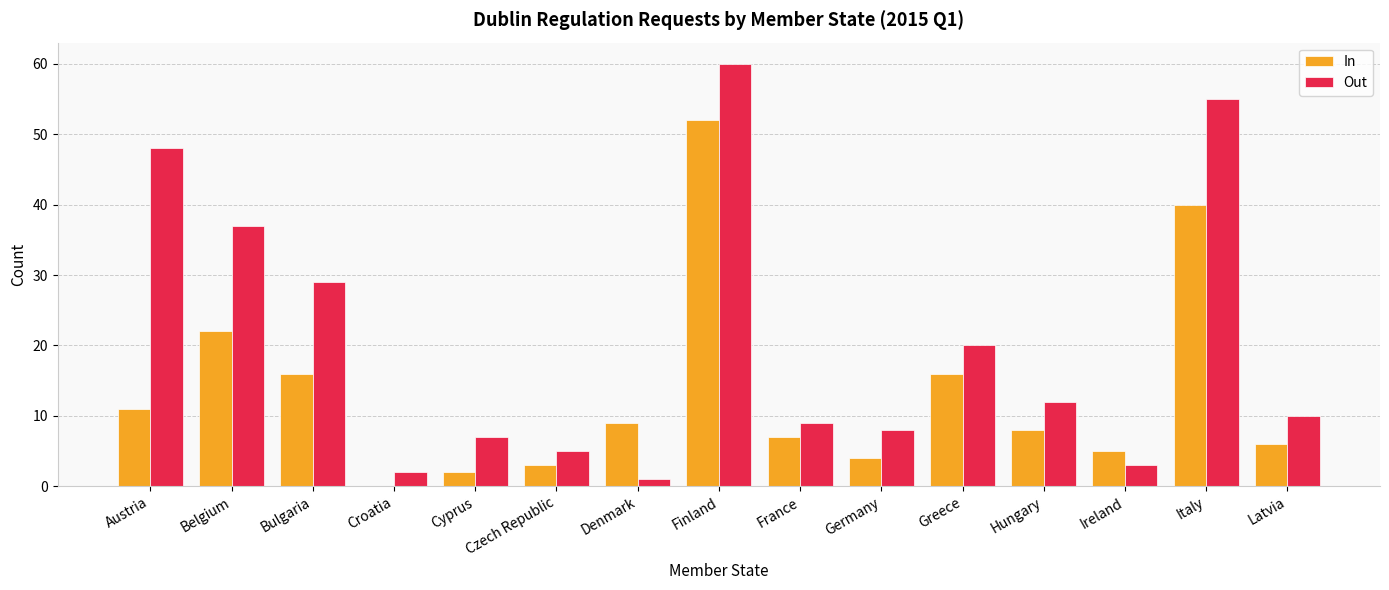

At which label is In closest to 26?

Belgium